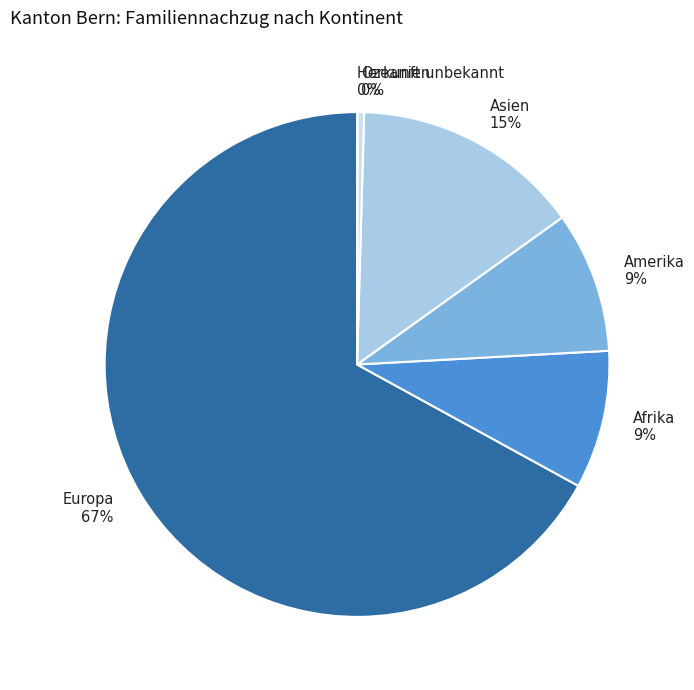

Which has a higher value, Afrika 9% or Asien 15%?

Asien 15%